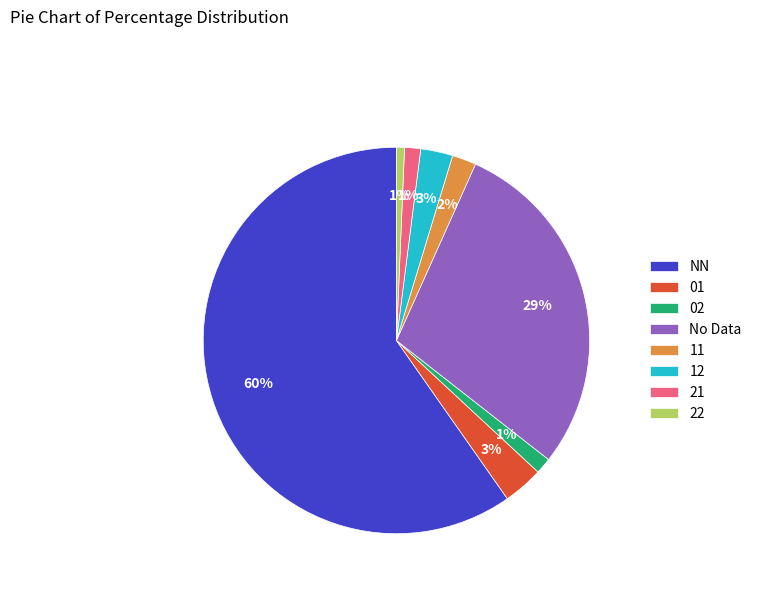

To the nearest percent, what is the difference between the largest and smallest slice percentages?

59%